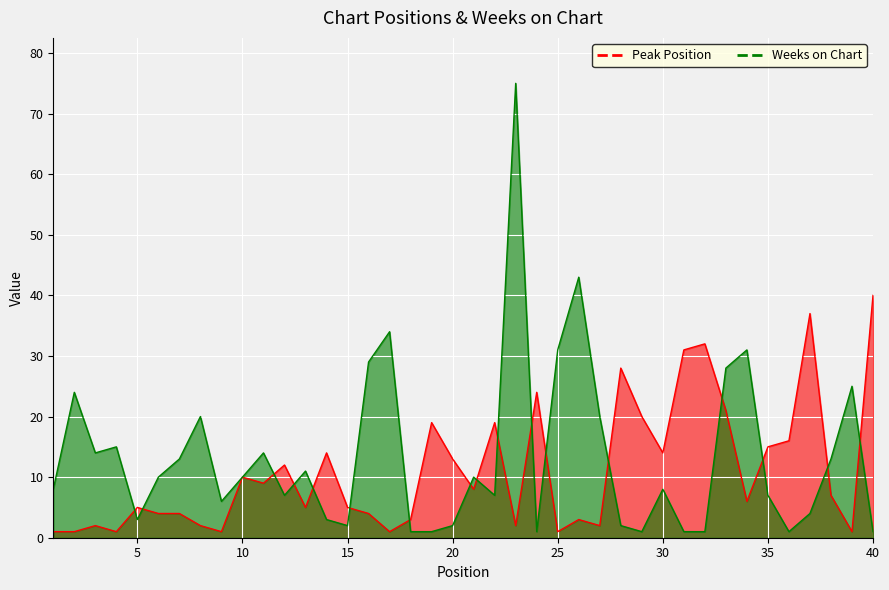

What is the difference between the highest and lowest values at 8?

18